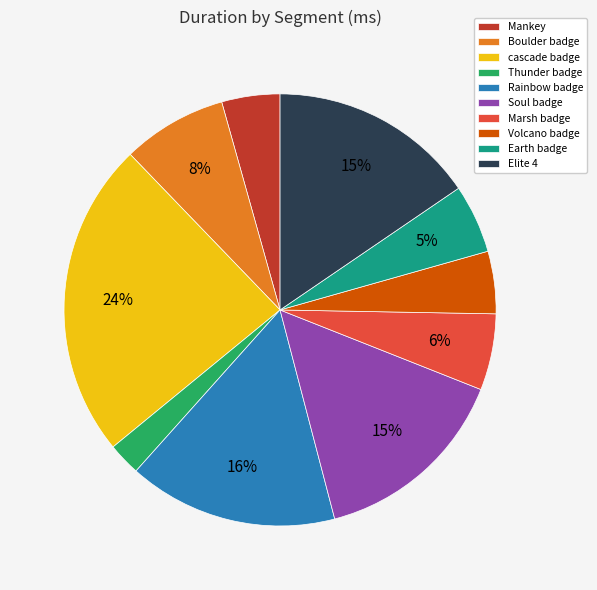

How many segments does this pie chart have?

10